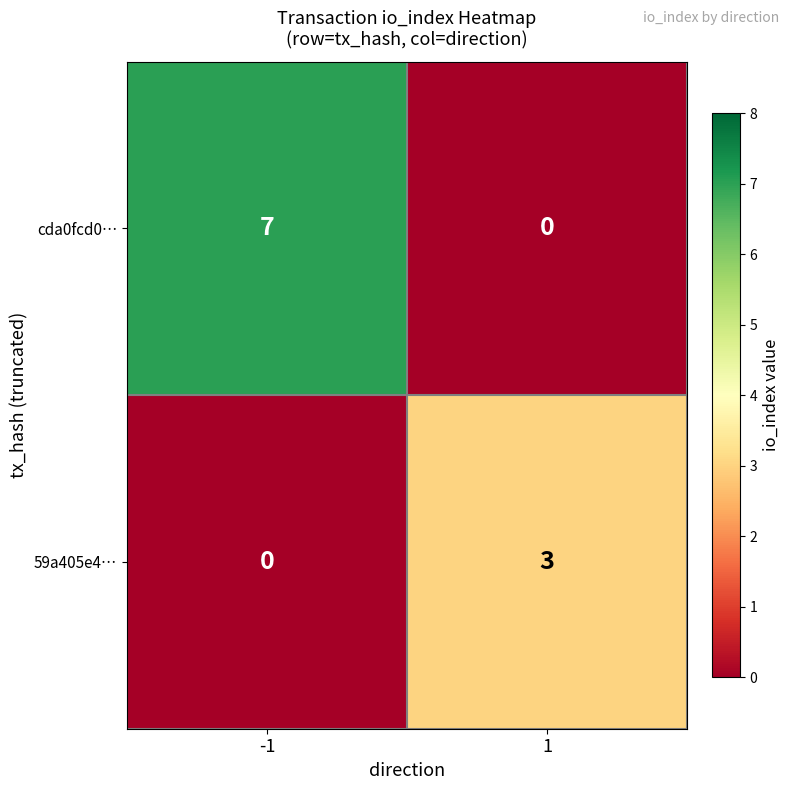

The cda0fcd0… series shows 4 at 1. True or false?

False